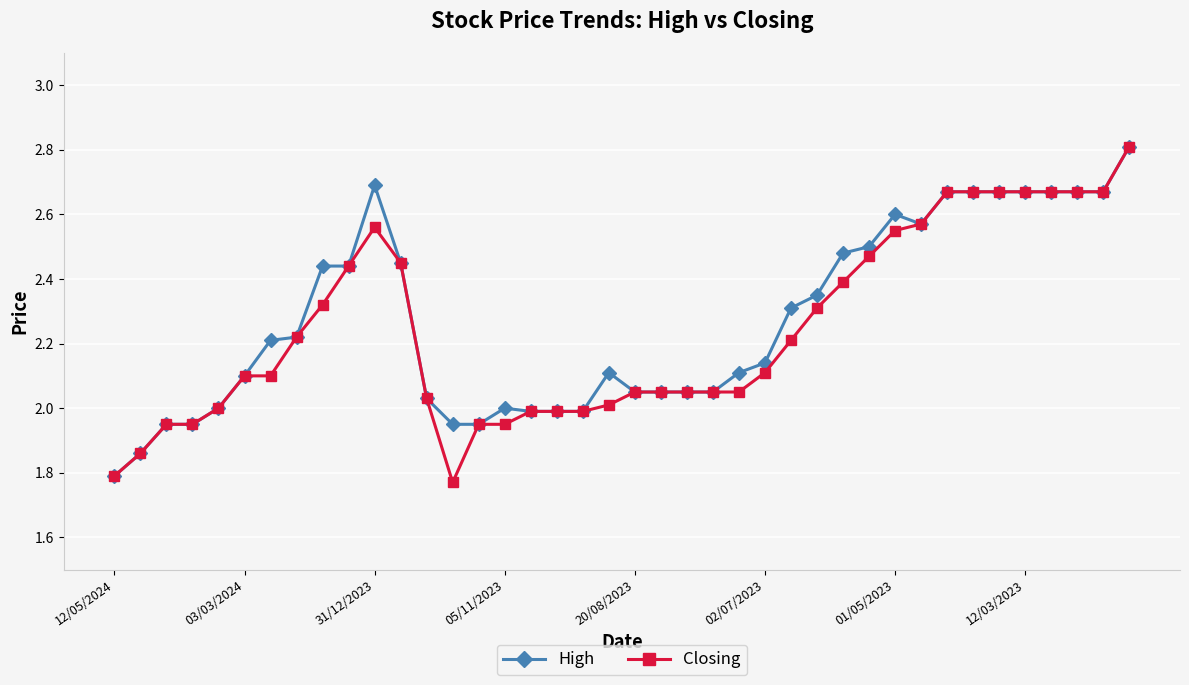

True or false: High has more than 1 interior local peaks.

True